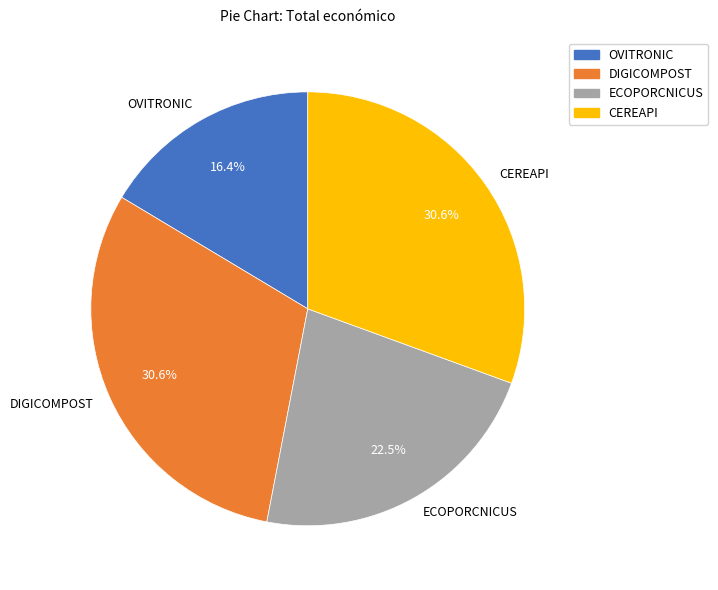

To the nearest percent, what is the combined percentage of OVITRONIC and CEREAPI?

47%